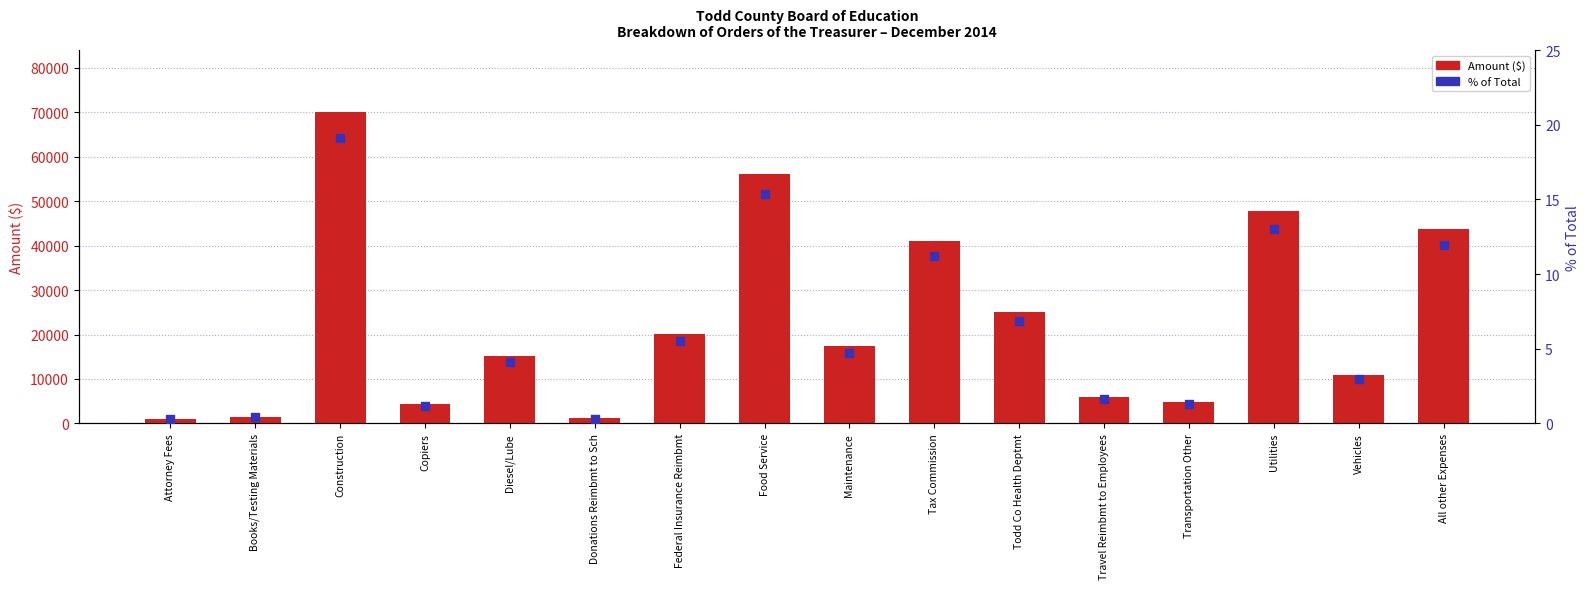

Is the value of Amount ($) at Transportation Other greater than the value of % of Total at Tax Commission?

Yes